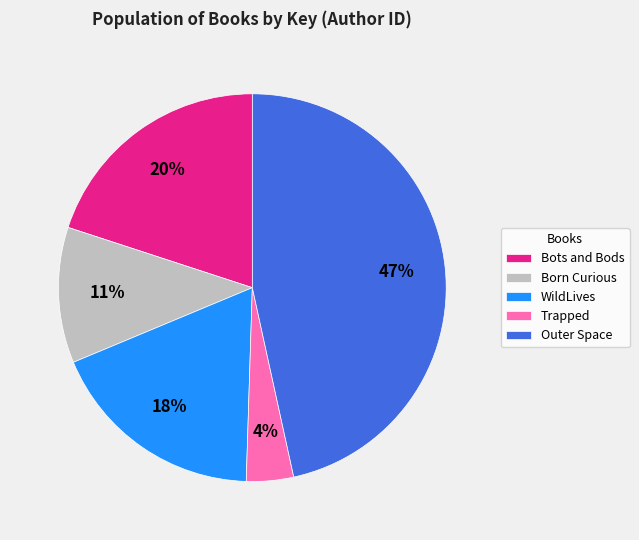

How many slices are in this pie chart?

5